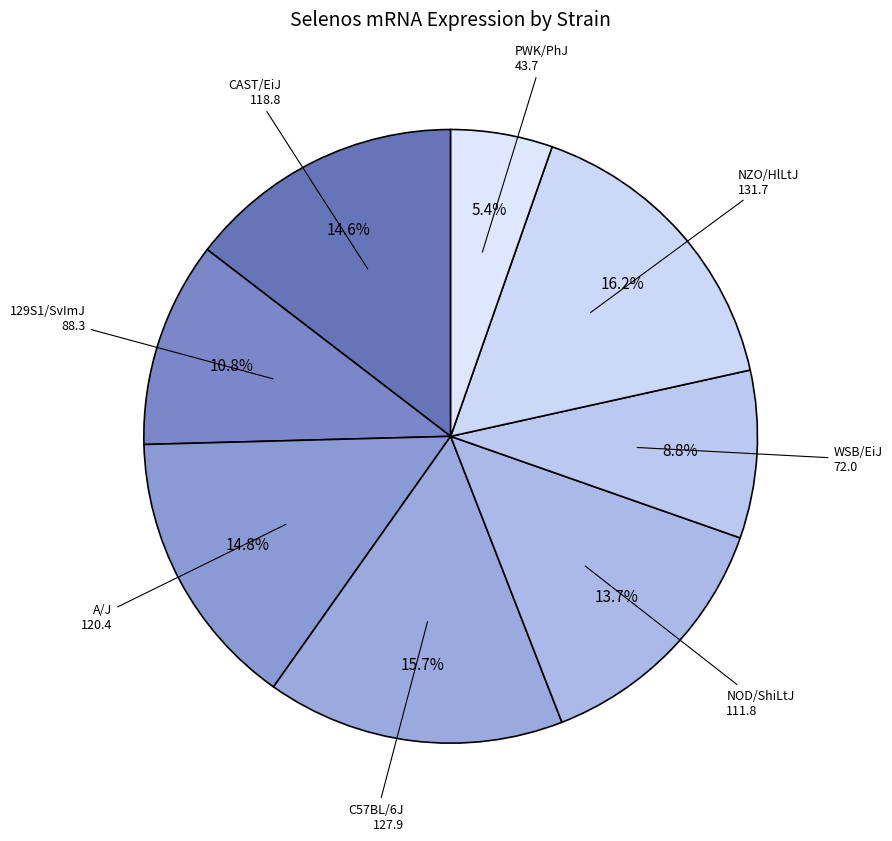

Count the number of slices in the pie.

8